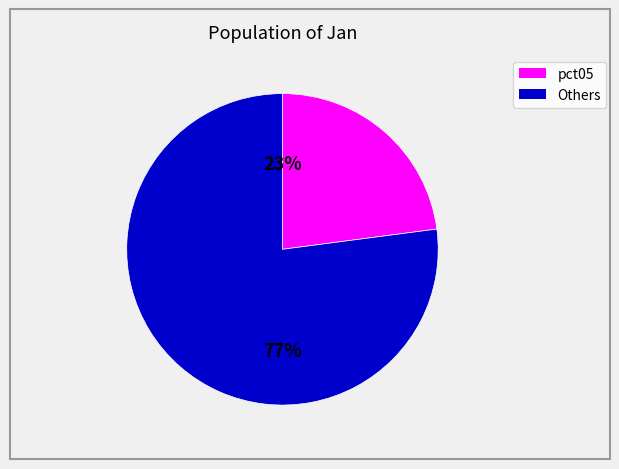

To the nearest percent, what is the difference between the largest and smallest slice percentages?

54%